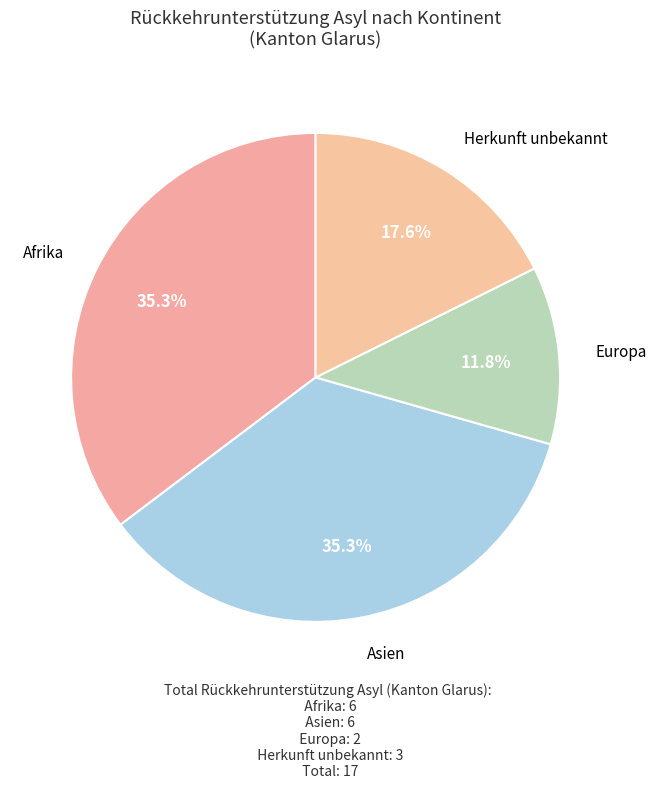

Count the number of slices in the pie.

4